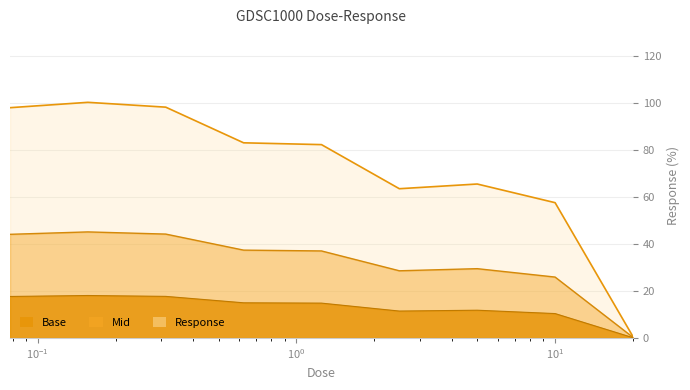

At which category does the data reach its first local valley?

2.5